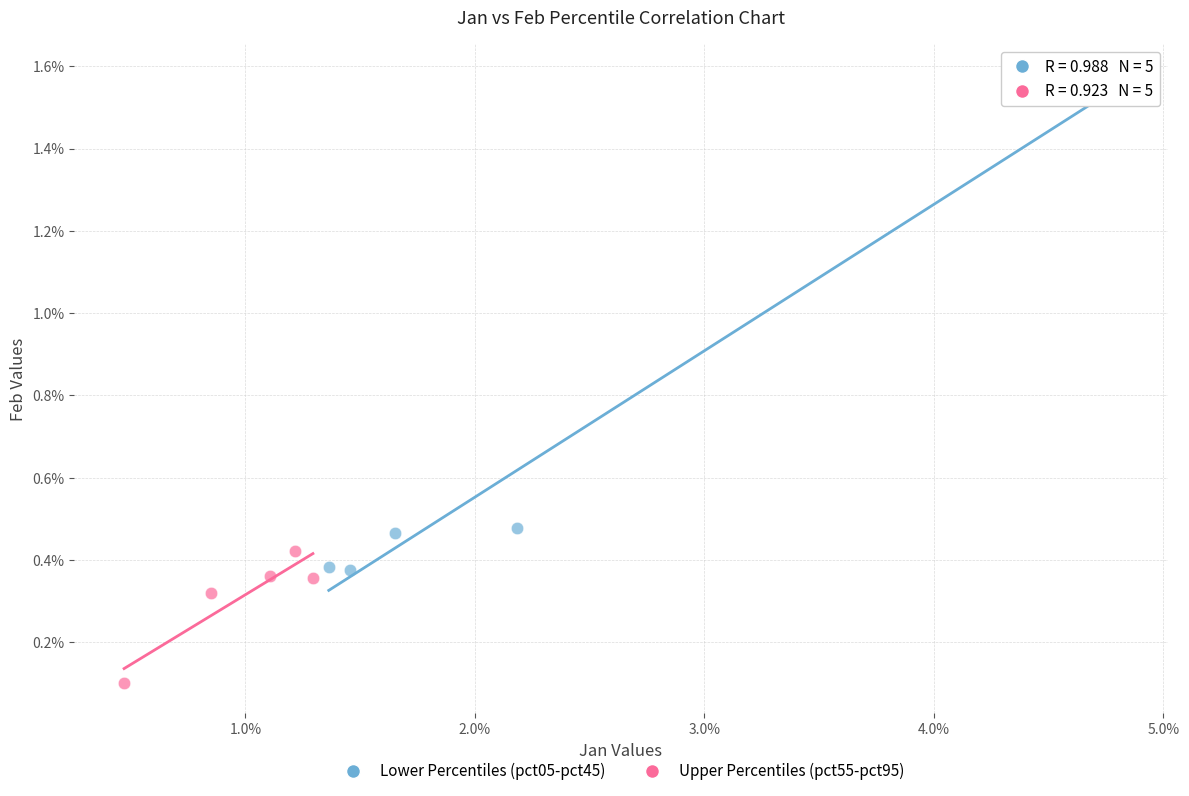

Which series has the largest Y range (max minus min)?

Lower Percentiles (pct05-pct45)